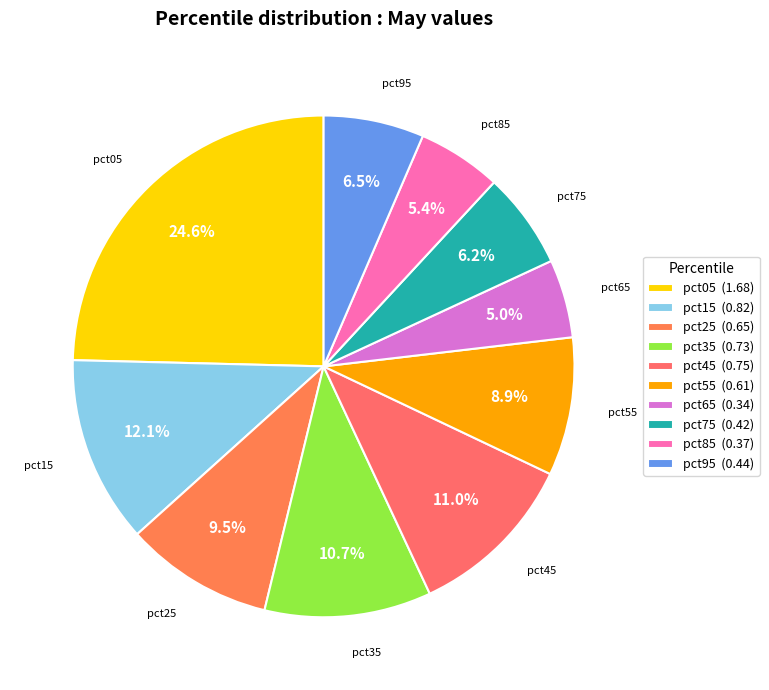

To the nearest percent, what is the difference between the largest and smallest slice percentages?

20%